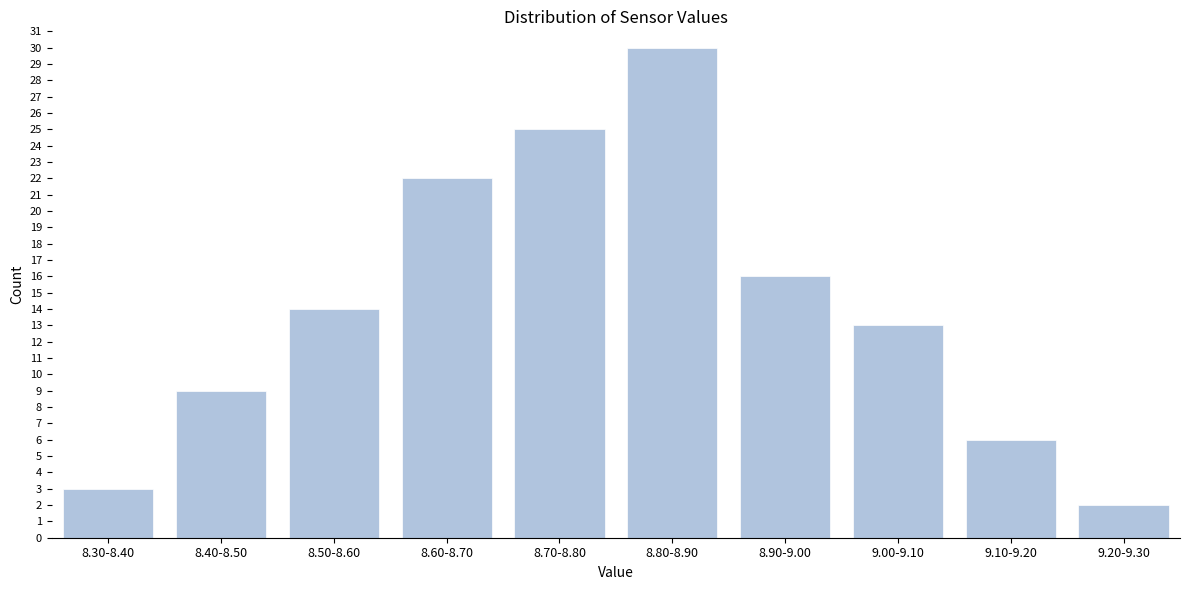

Reading right to left, what are all the values shown in this chart?

9.20-9.30=2	9.10-9.20=6	9.00-9.10=13	8.90-9.00=16	8.80-8.90=30	8.70-8.80=25	8.60-8.70=22	8.50-8.60=14	8.40-8.50=9	8.30-8.40=3